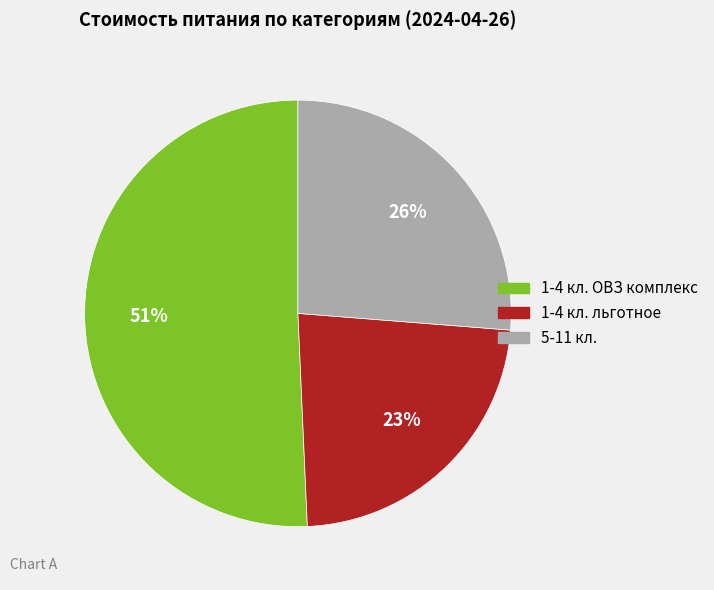

Count the number of slices in the pie.

3